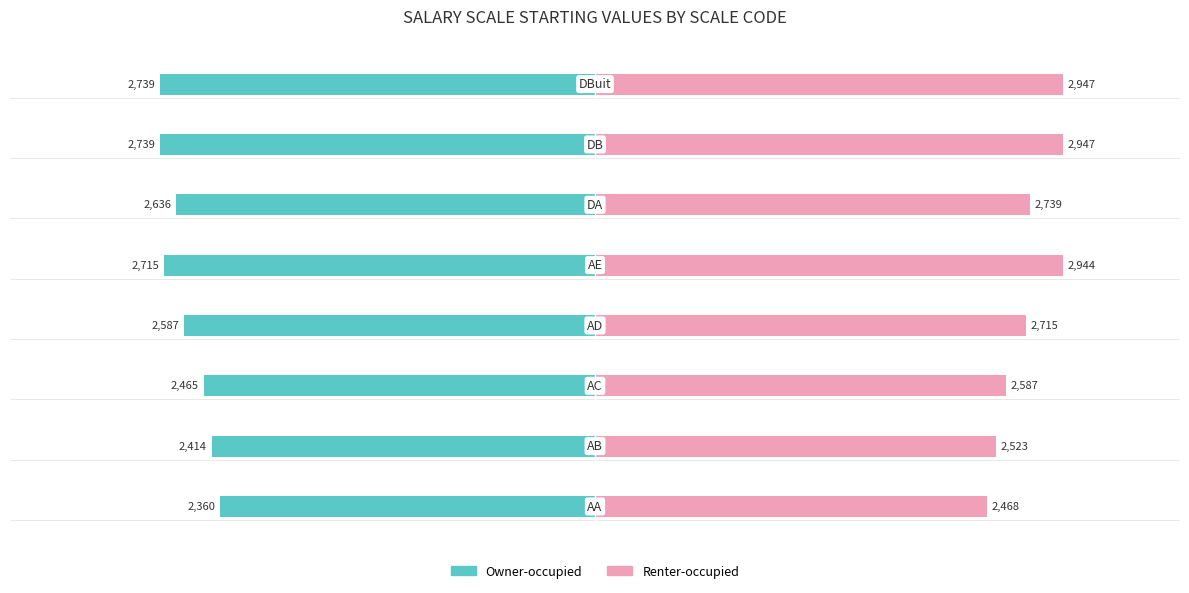

What is the average value of the Renter-occupied series?

2734